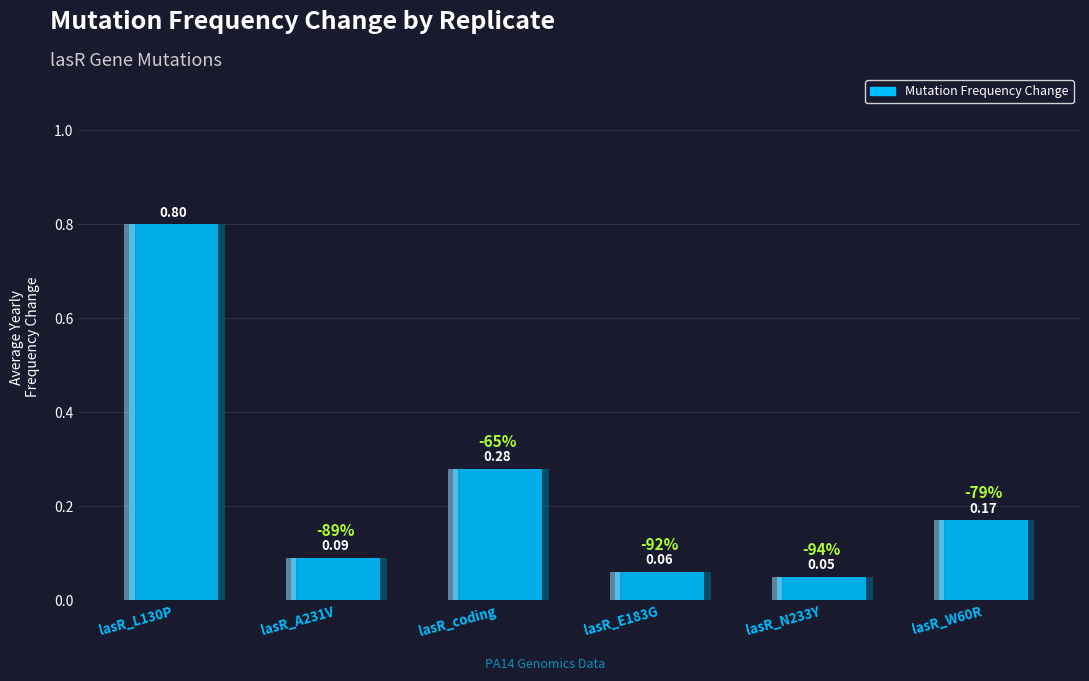

True or false: the data shows 0.2 at lasR_L130P.

False